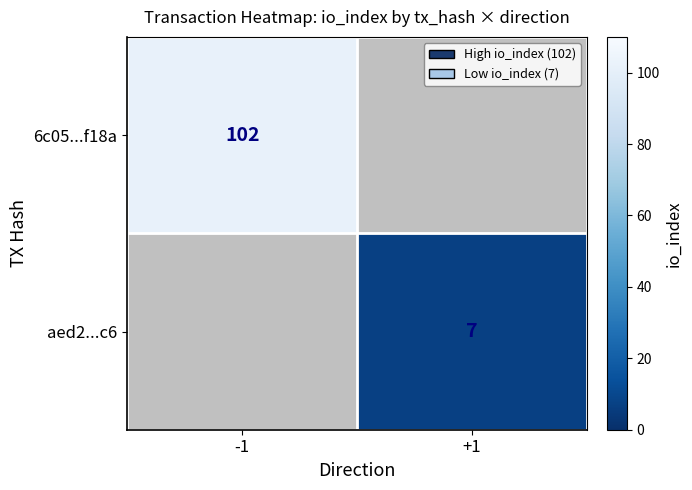

Is the value of aed2...c6 at +1 greater than the value of 6c05...f18a at -1?

No